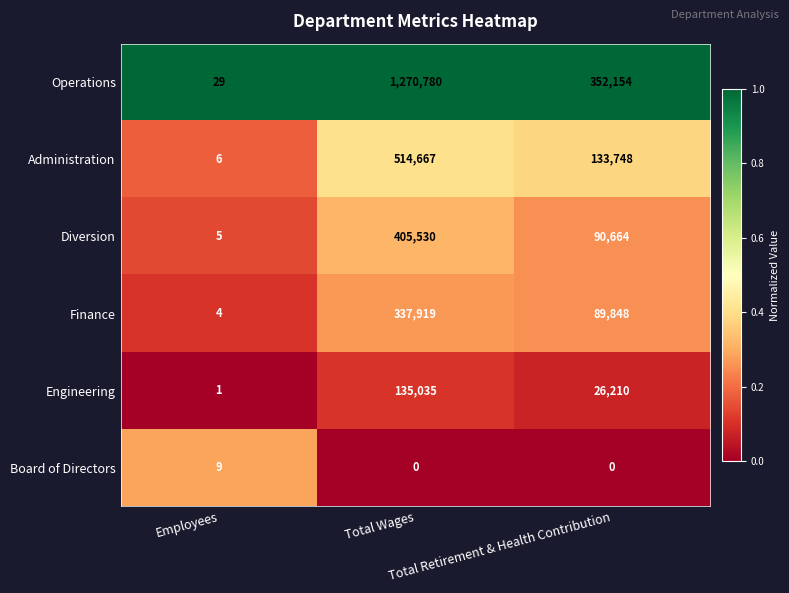

What is the difference between the second highest and minimum values in the Administration series?

133742